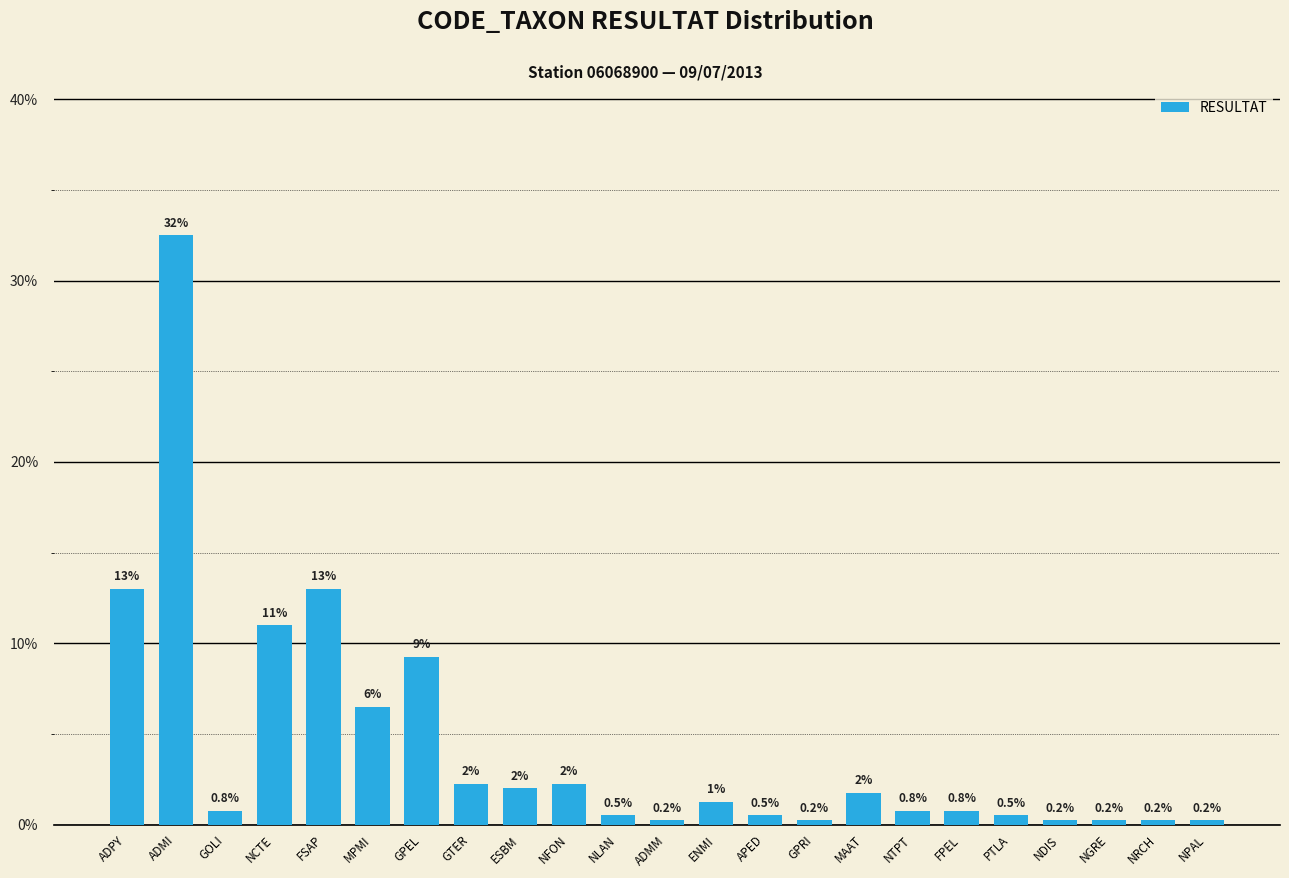

The chart shows a value of 0.1 at GPEL. True or false?

True